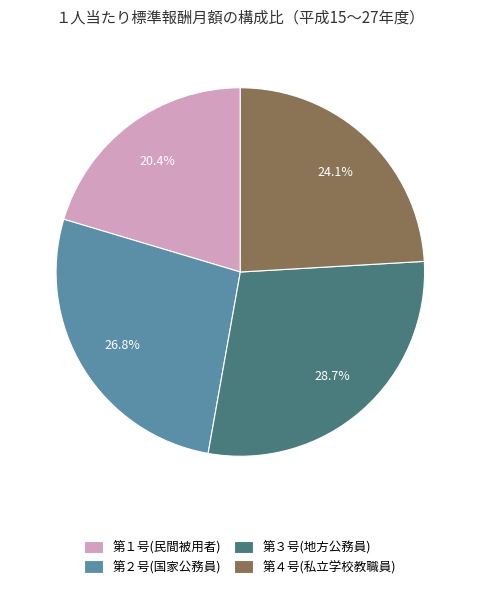

How many slices are in this pie chart?

4